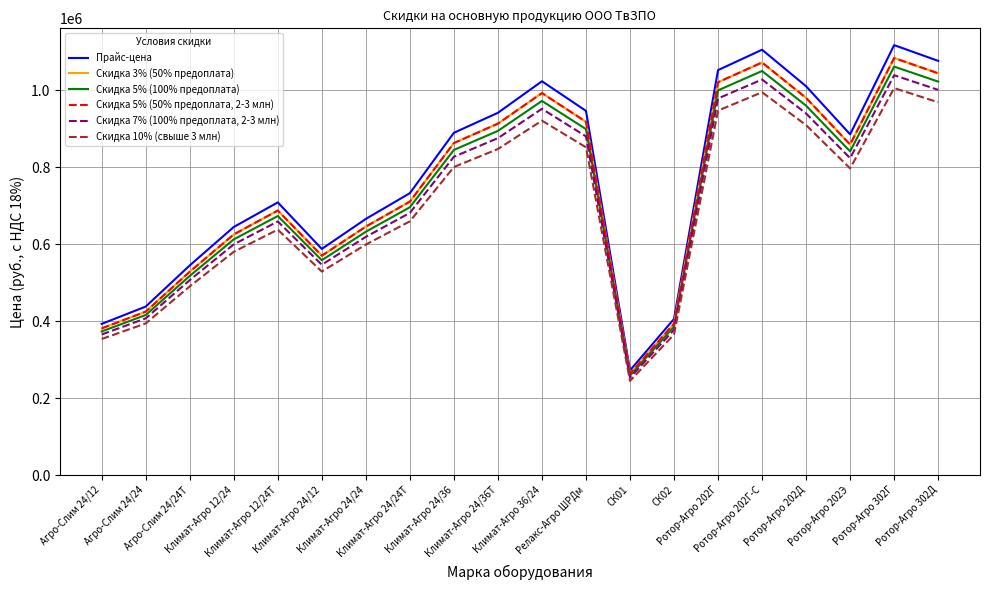

Does the chart have visible grid lines?

Yes